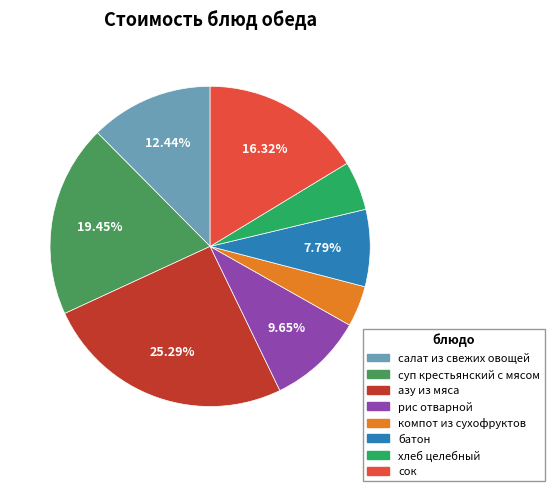

Does any single category account for the majority?

No